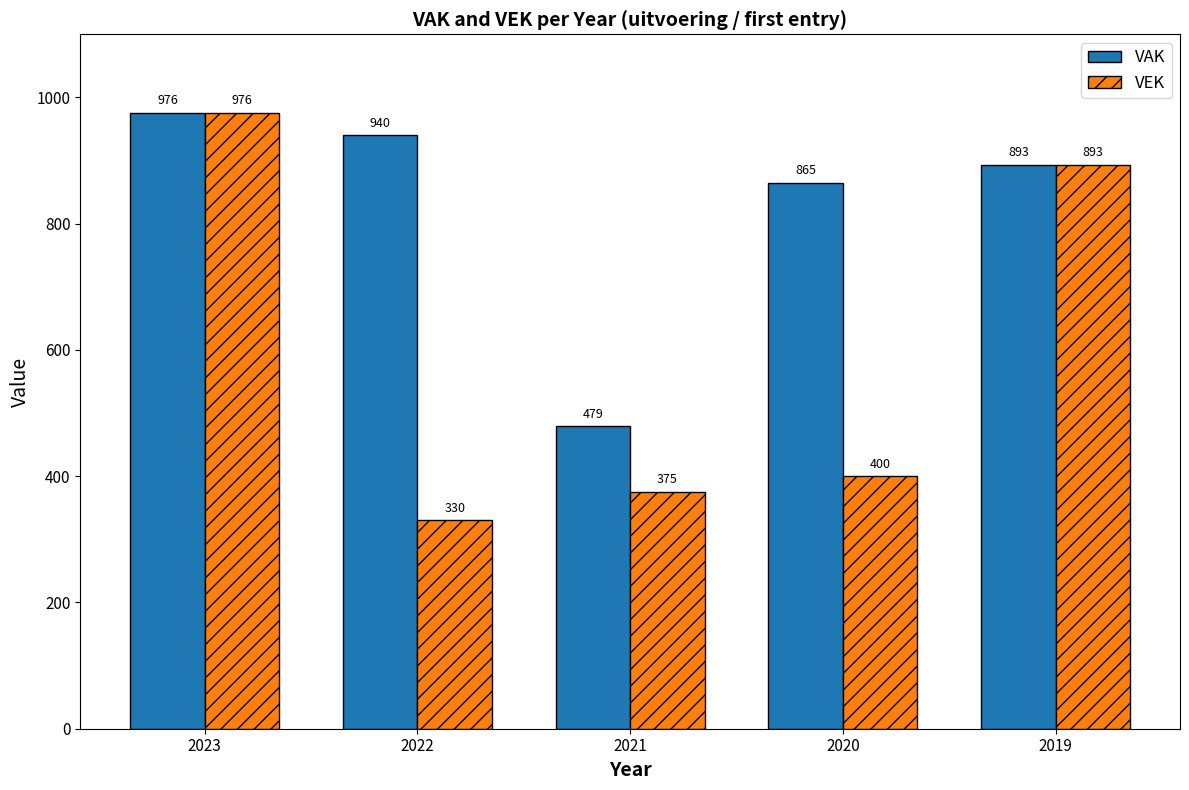

How many series are shown in this chart?

2